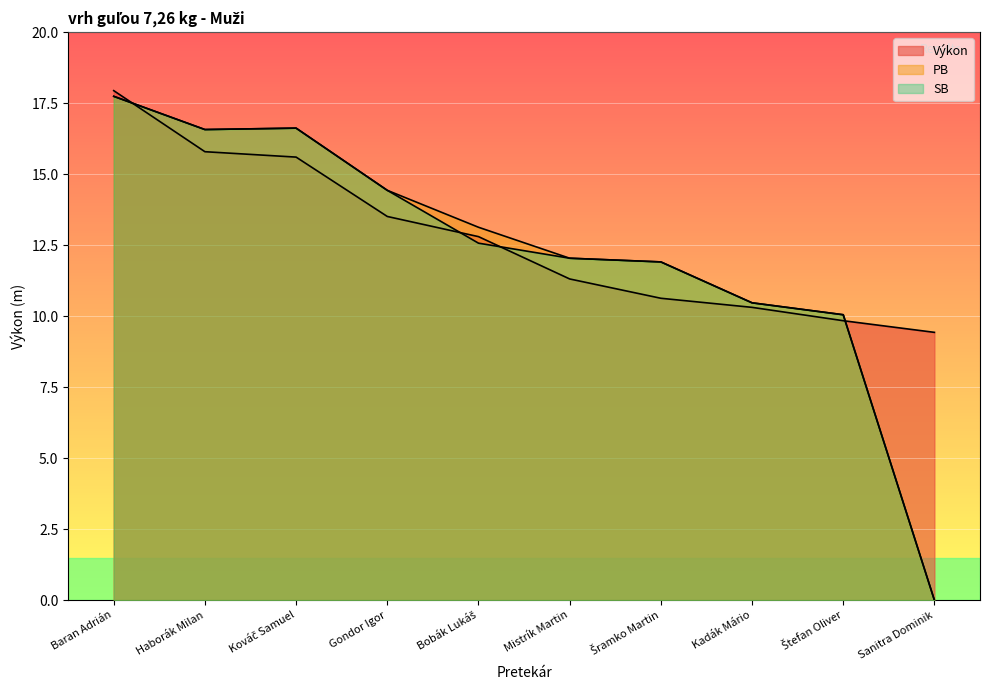

Between Sanitra Dominik and Gondor Igor, which is larger?

Gondor Igor